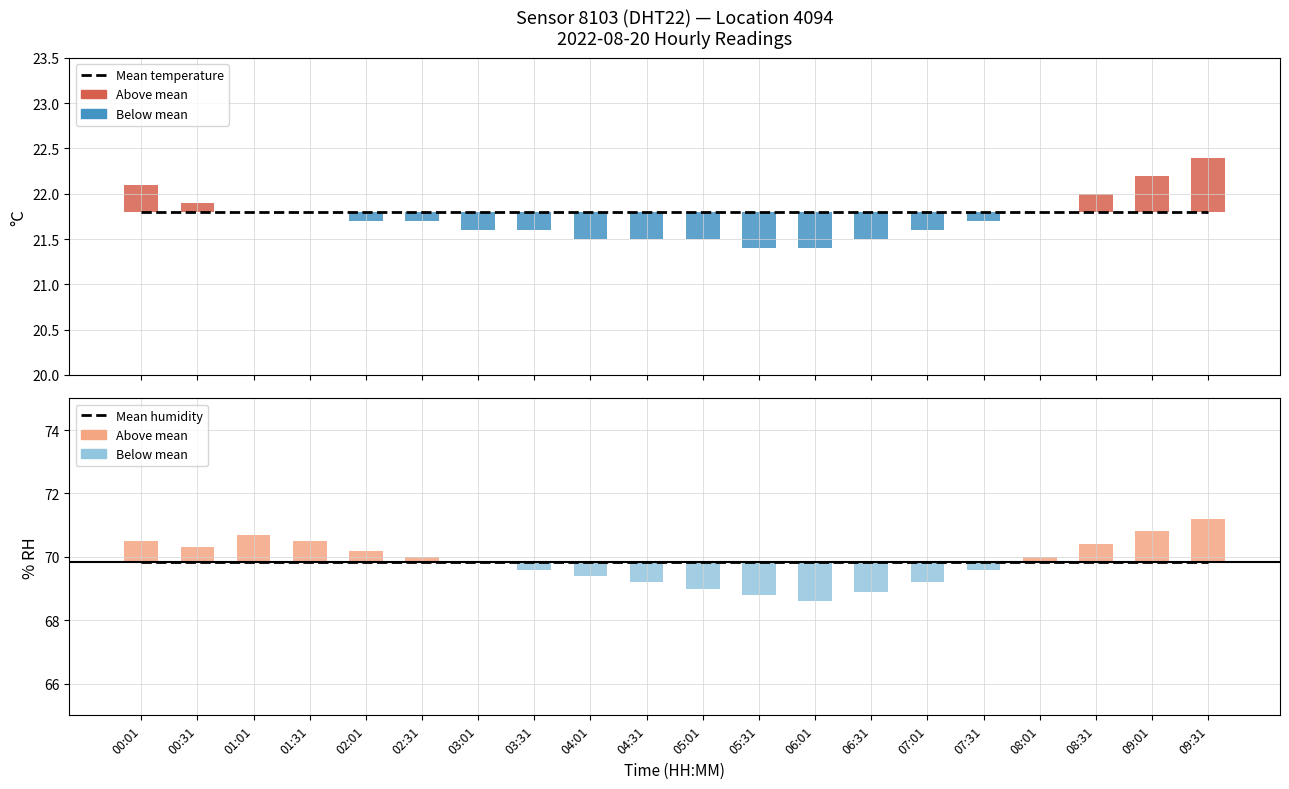

How many bars are there in each group?

2